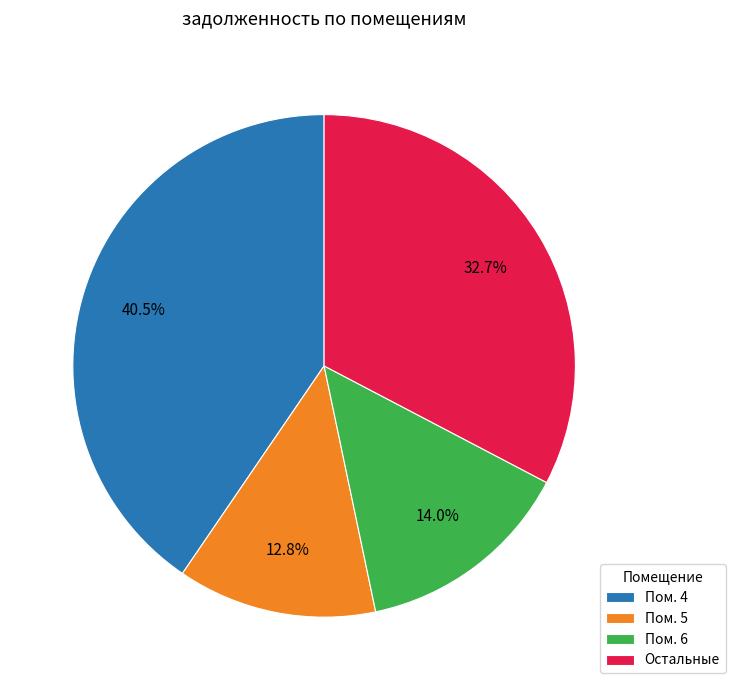

Between Пом. 5 and Пом. 6, which is larger?

Пом. 6